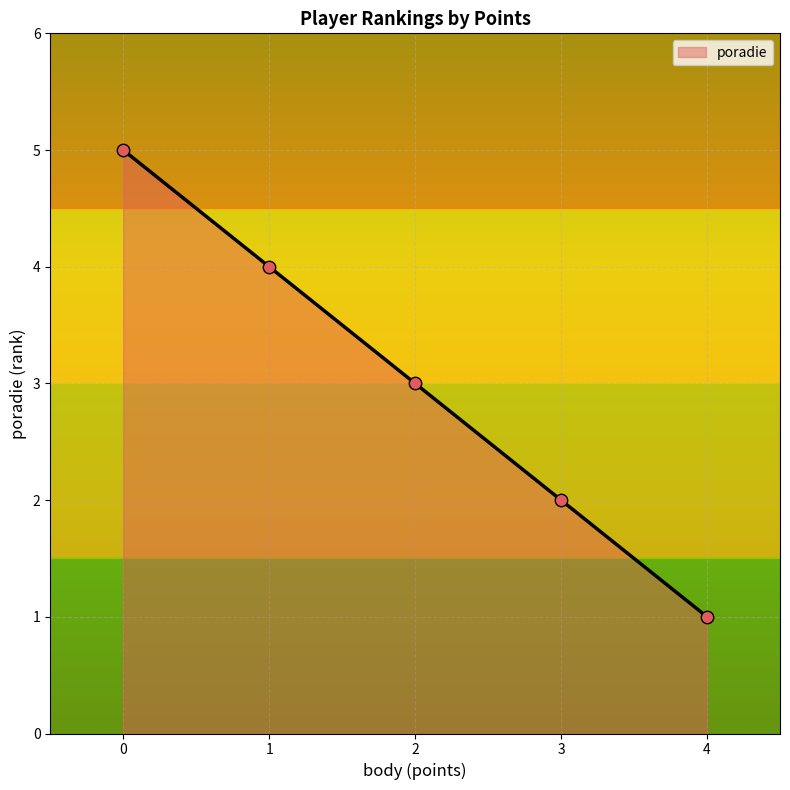

True or false: poradie has a value of 1 at 3.

False